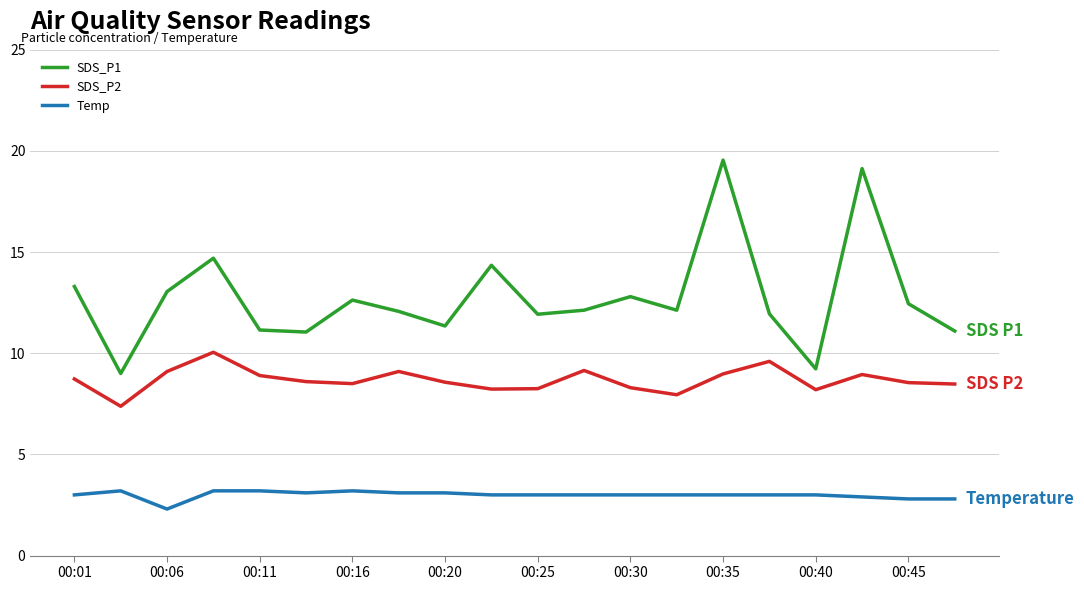

Which series has the widest spread of values?

SDS_P1